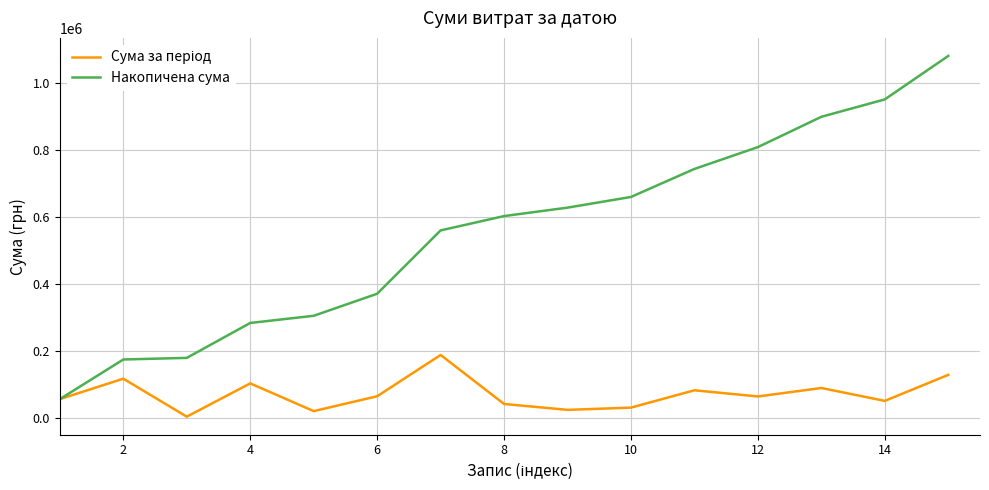

What is the maximum value shown in the chart?

1082347.2